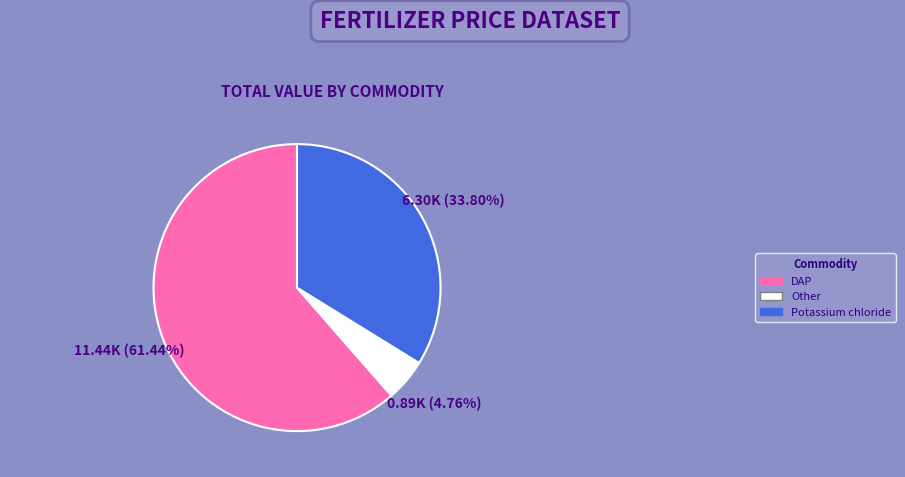

Do DAP and Potassium chloride together represent more than half of the pie?

Yes